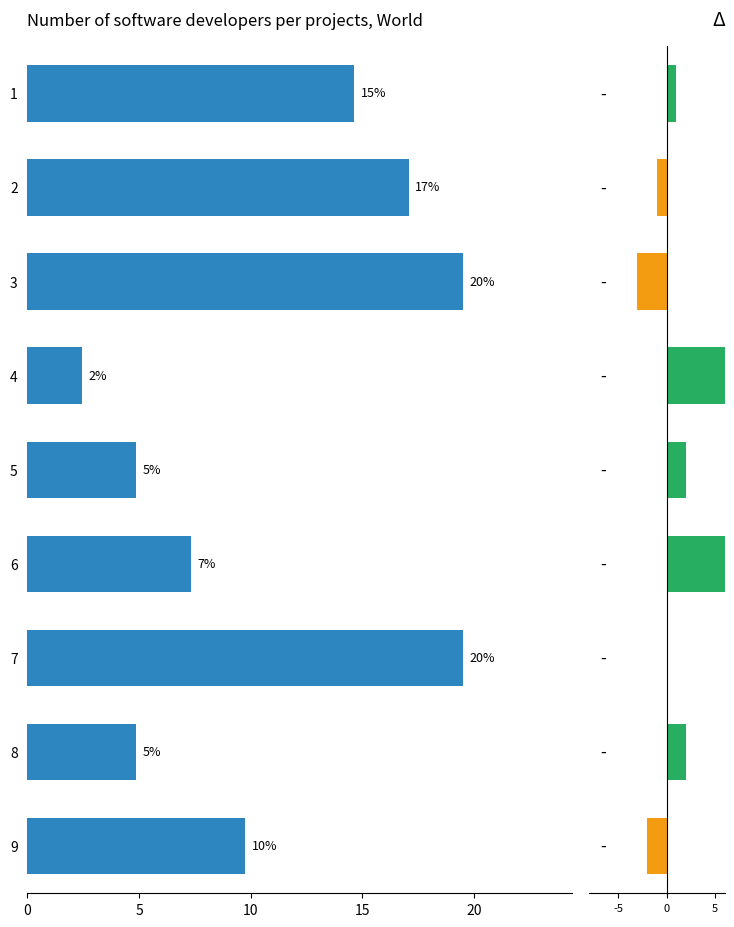

What is the greatest value displayed?

19.5